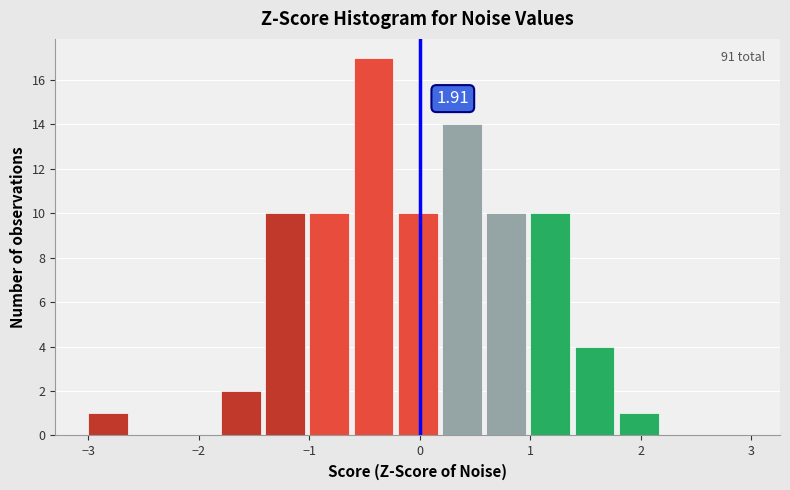

Over which range of the x-axis is the bar tallest?

-0.6 to -0.2